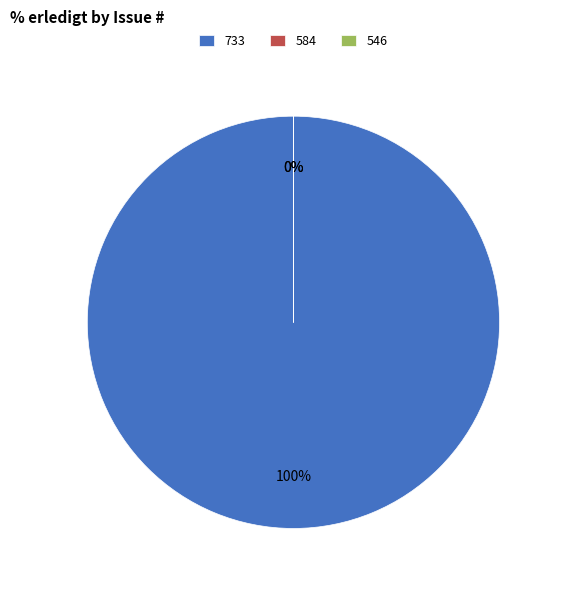

To the nearest percent, what portion does 733 represent?

100%